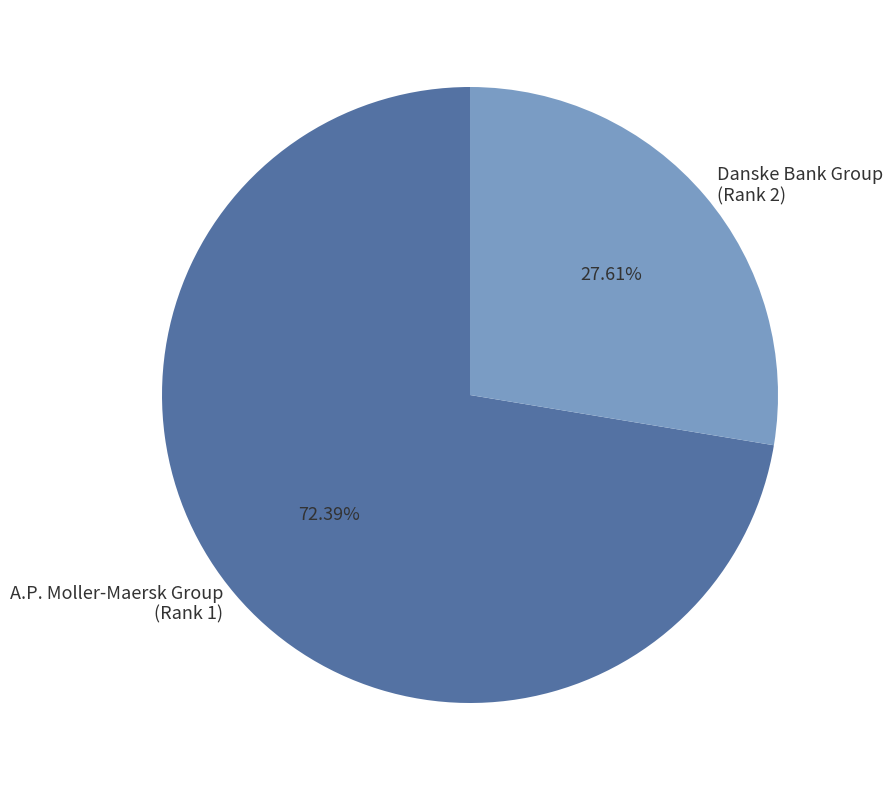

Does A.P. Moller-Maersk Group (Rank 1) represent more than half of the total?

Yes